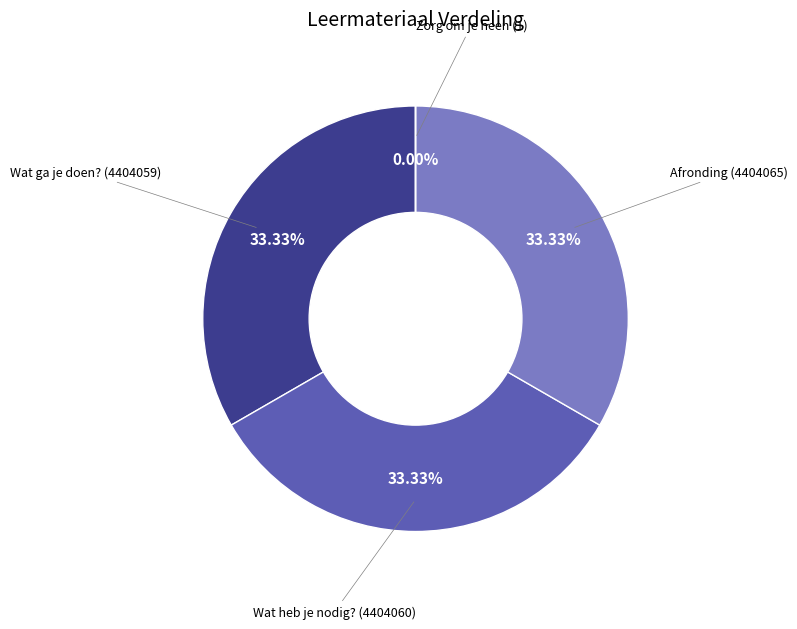

Rank the categories by value from highest to lowest.

Afronding, Wat heb je nodig?, Wat ga je doen?, Zorg om je heen